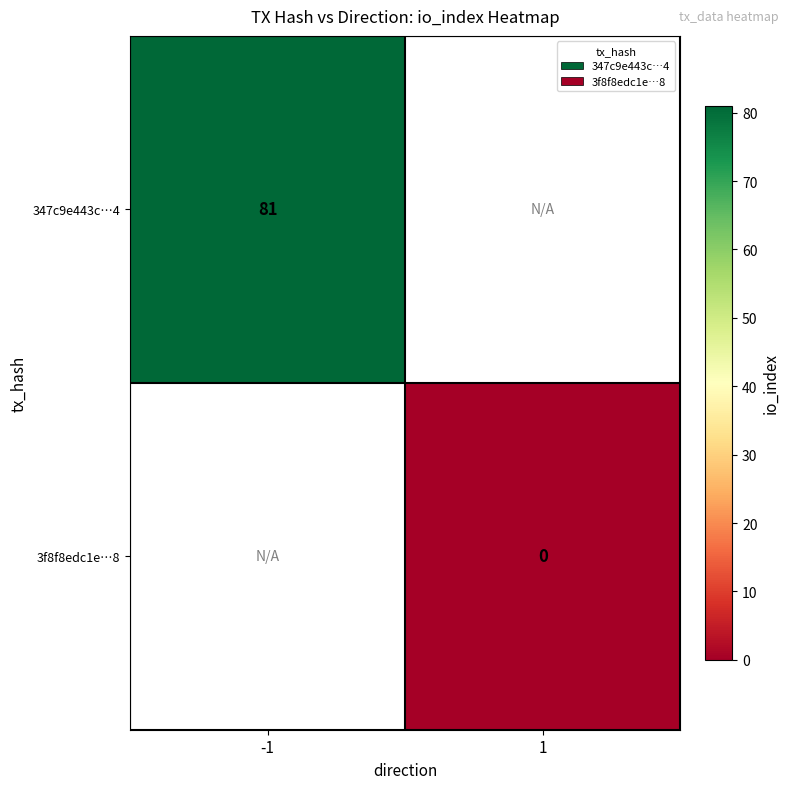

True or false: 347c9e443c…4 has a value of 46 at -1.

False